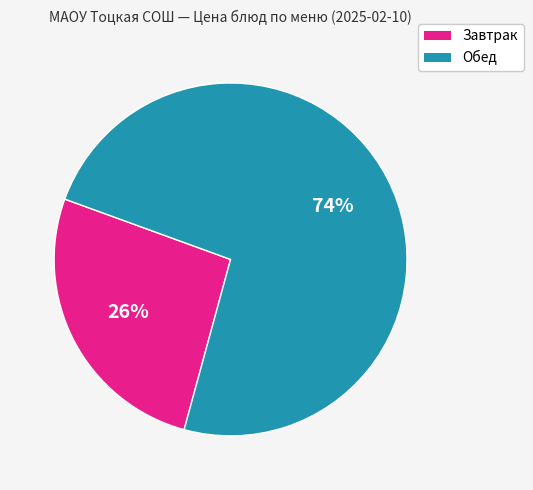

Is there a majority slice in this chart?

Yes